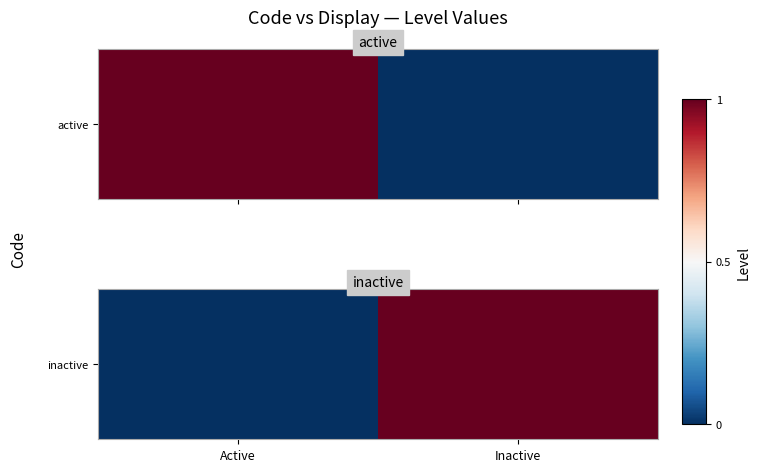

True or false: the data shows 1 at Inactive.

True